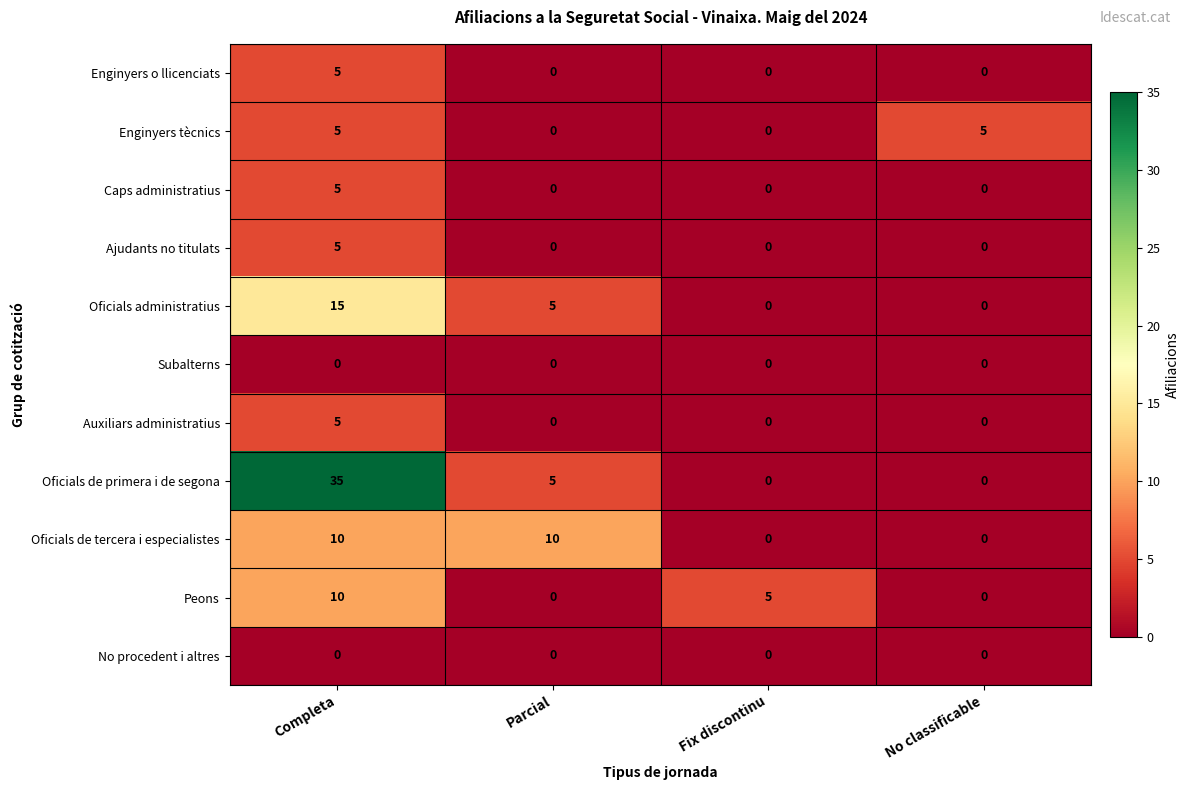

True or false: Oficials de primera i de segona has a value of 7 at Parcial.

False